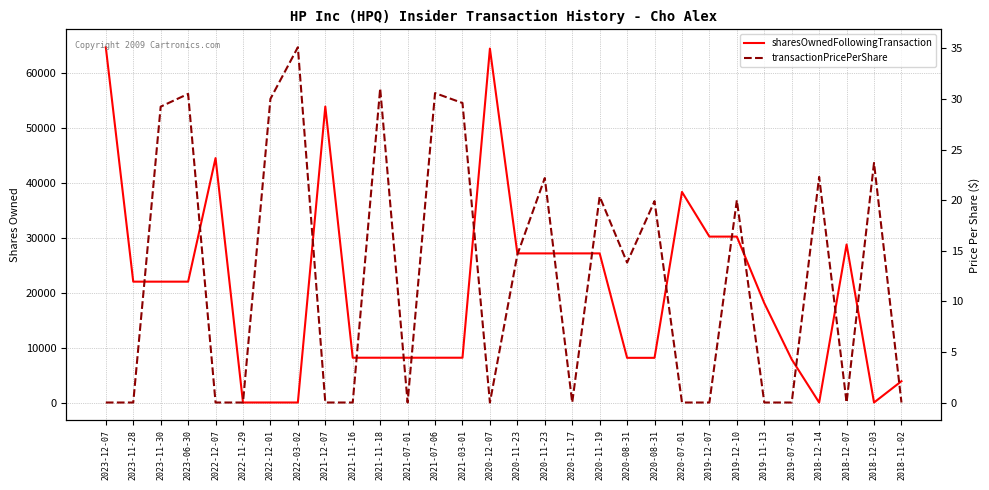

At which label is sharesOwnedFollowingTransaction closest to 32338?

2019-12-07